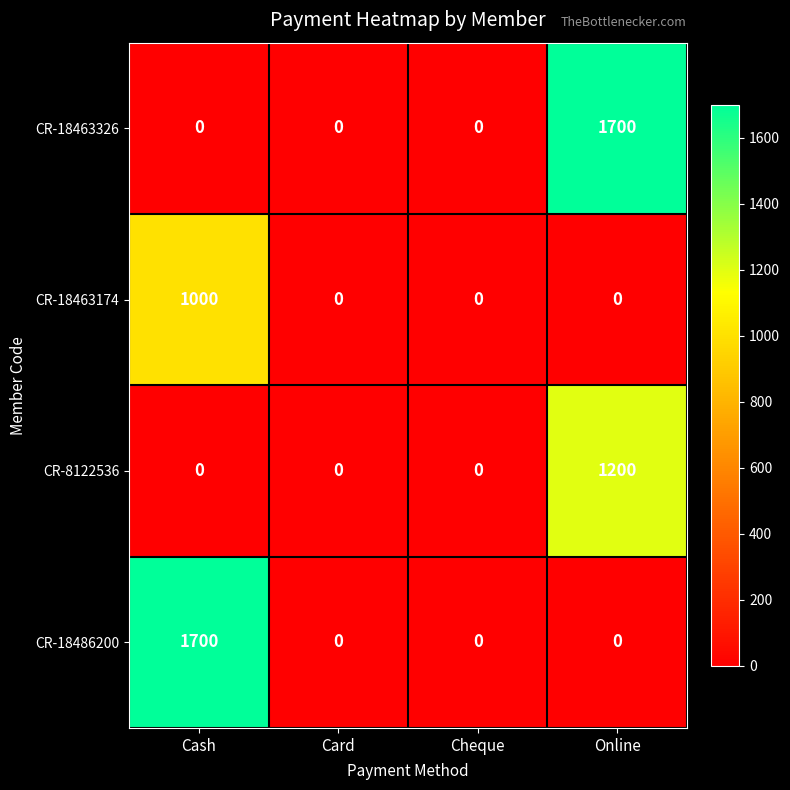

Reading left to right, extract all data points from this chart.

CR-18463326: Cash=0	Card=0	Cheque=0	Online=1700
CR-18463174: Cash=1000	Card=0	Cheque=0	Online=0
CR-8122536: Cash=0	Card=0	Cheque=0	Online=1200
CR-18486200: Cash=1700	Card=0	Cheque=0	Online=0